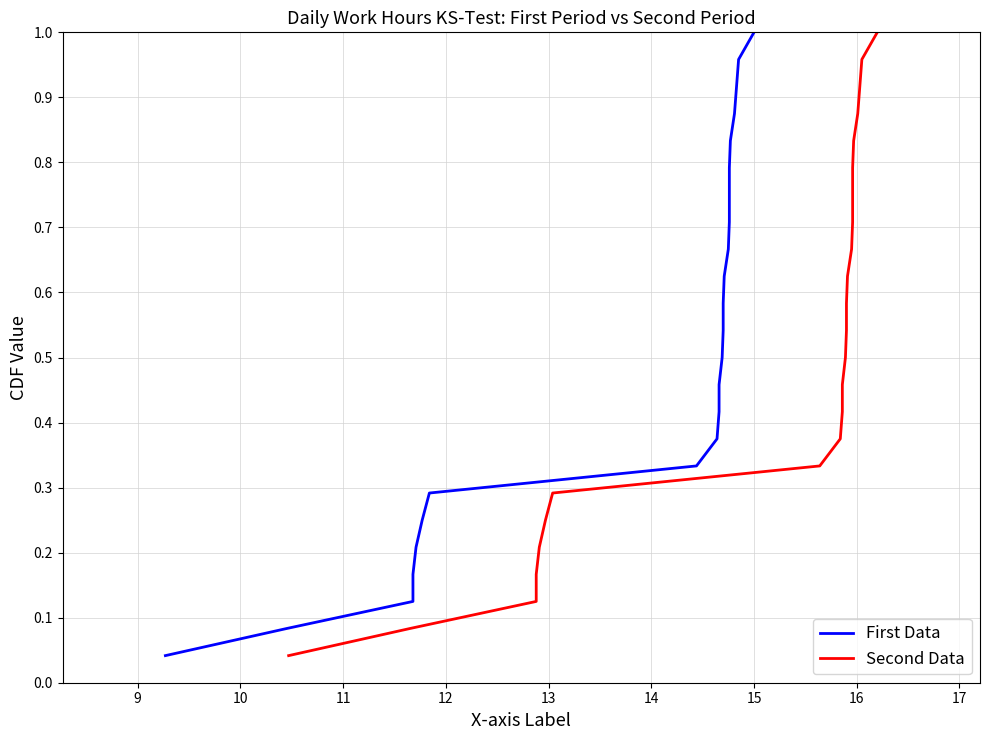

What is the label of the 9th point from the left?

16